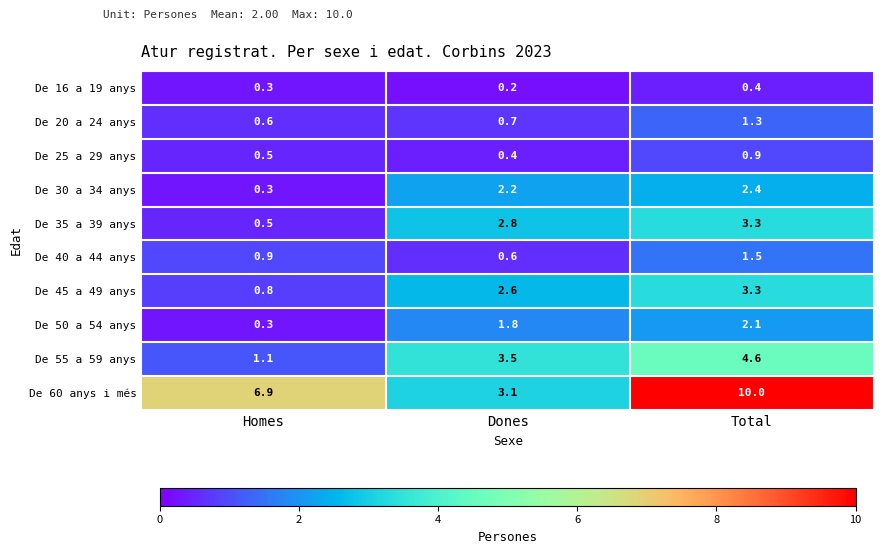

Which series has the largest range (max minus min)?

De 60 anys i més